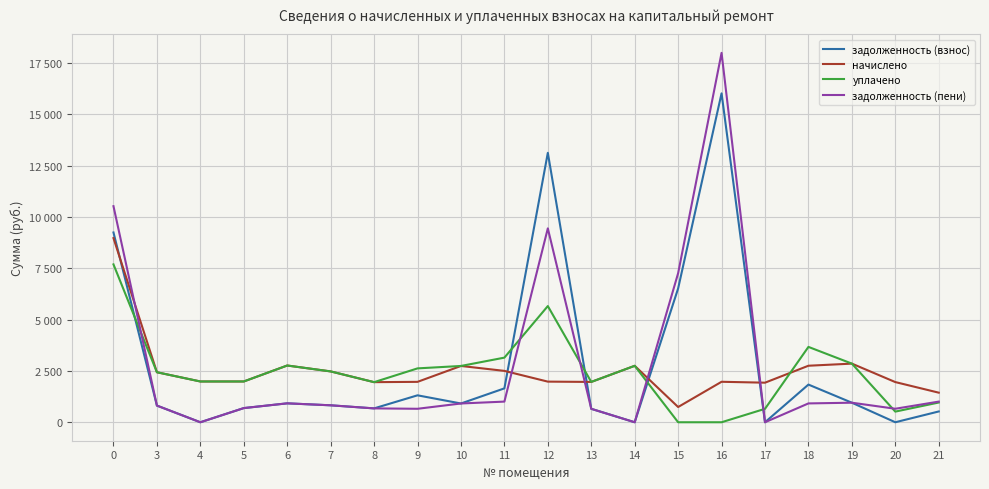

Is the value of начислено at 7 greater than the value of уплачено at 16?

Yes